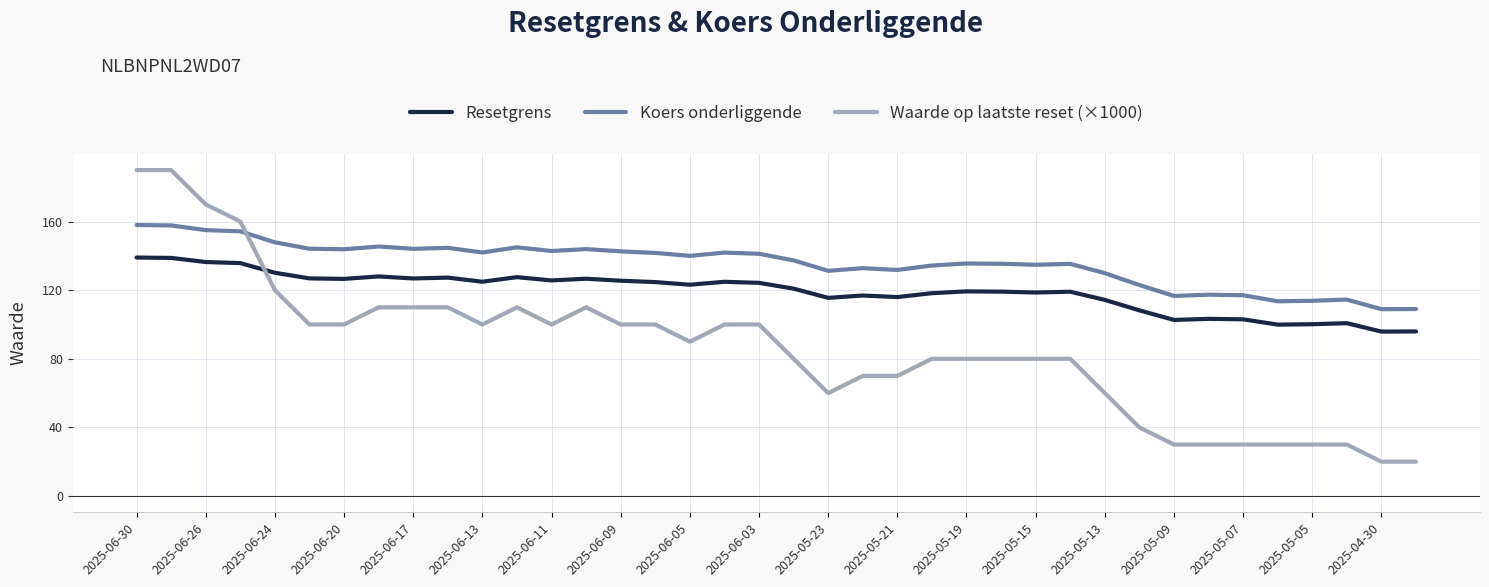

What is the greatest value displayed?

190.0